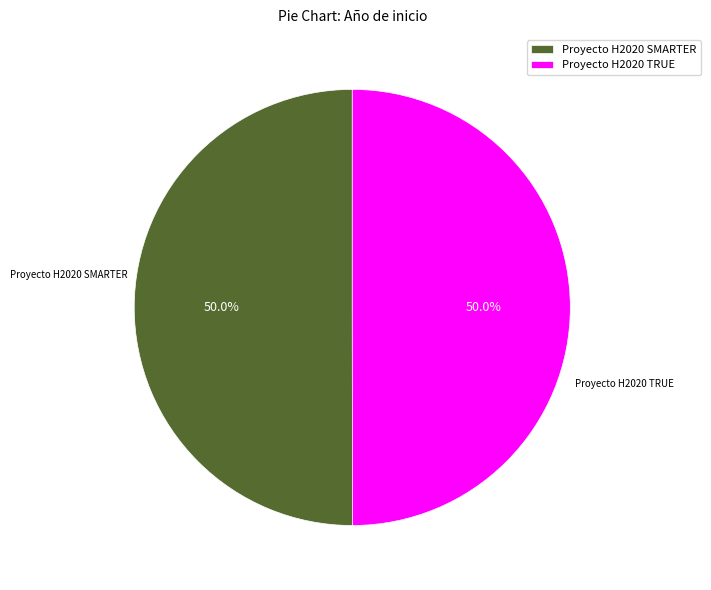

Approximately how many times larger is the value at Proyecto H2020 SMARTER compared to Proyecto H2020 TRUE?

1.0